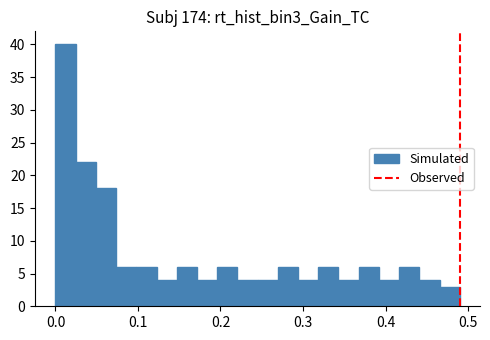

Around what value on the x-axis is the tallest bar? Give the approximate position of its centre, as read against the axis.

0.01